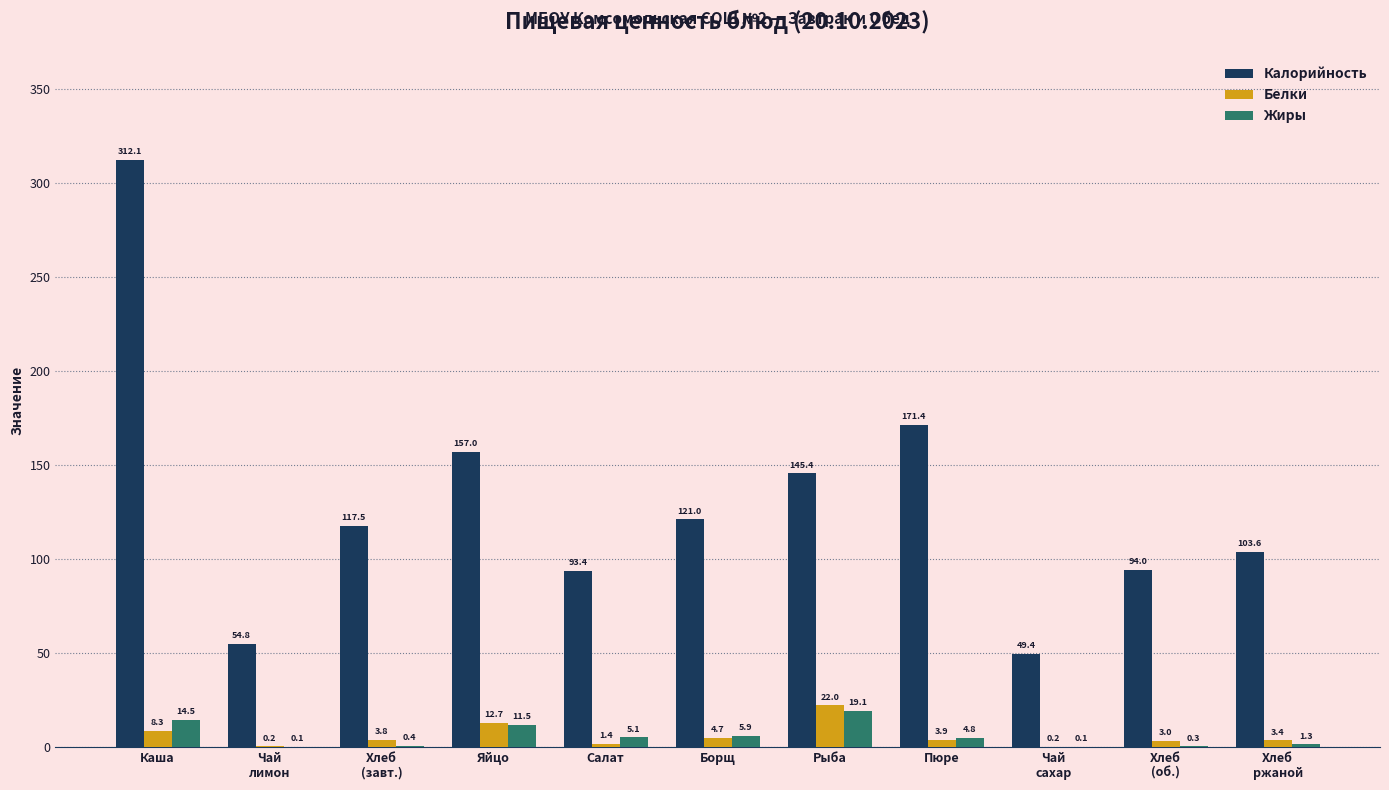

At which label is Жиры closest to 9?

Яйцо